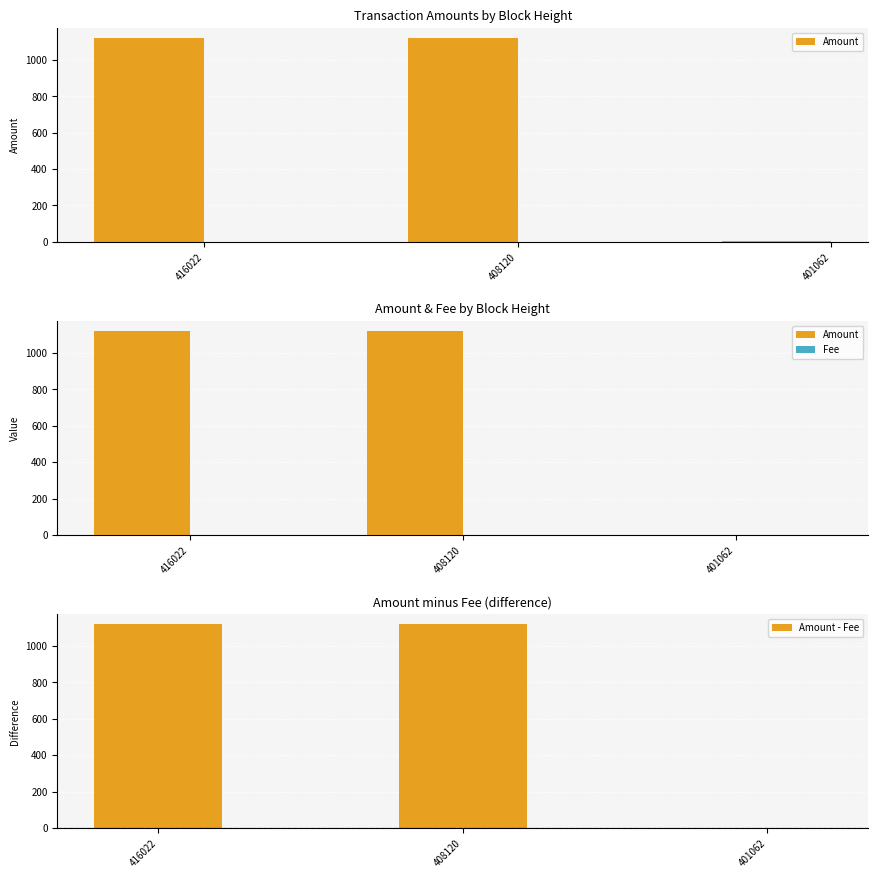

What is the sum of all Amount values?

2239